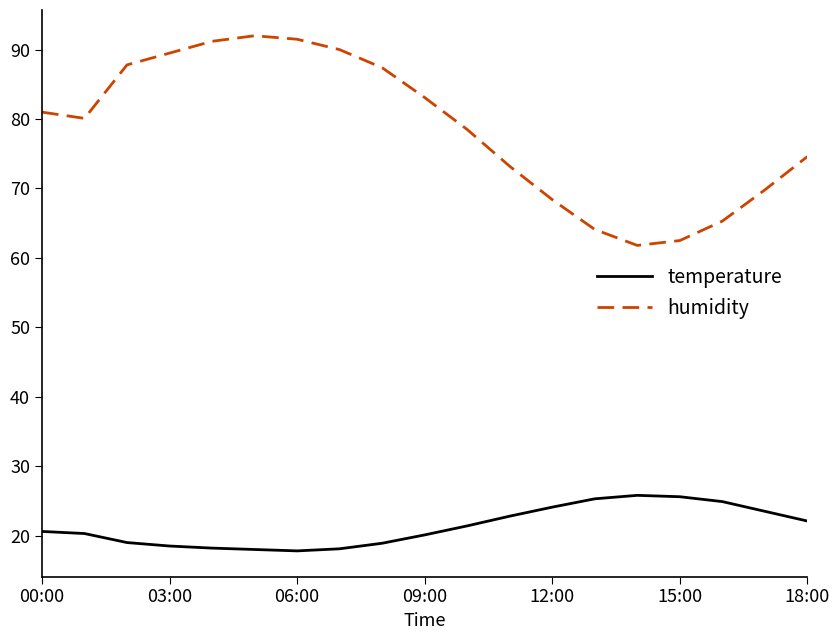

True or false: humidity and temperature intersect in this chart.

False